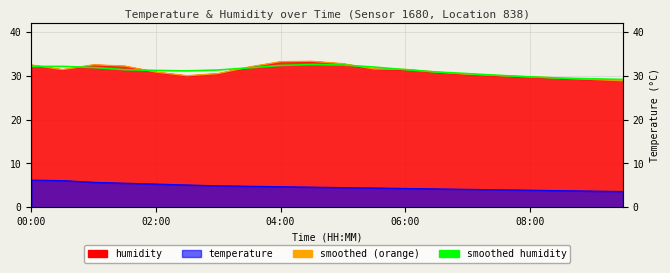

At which label does the data first exceed 31?

00:00